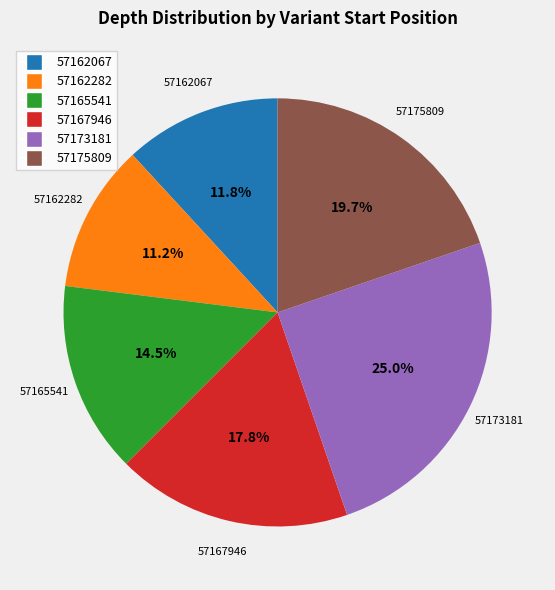

Which has a higher value, 57165541 or 57173181?

57173181